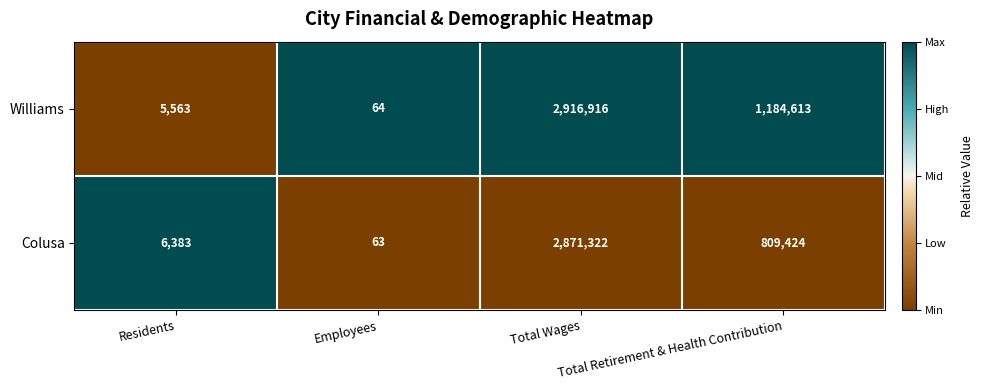

What is the difference between the second highest and minimum values in the Williams series?

1184549